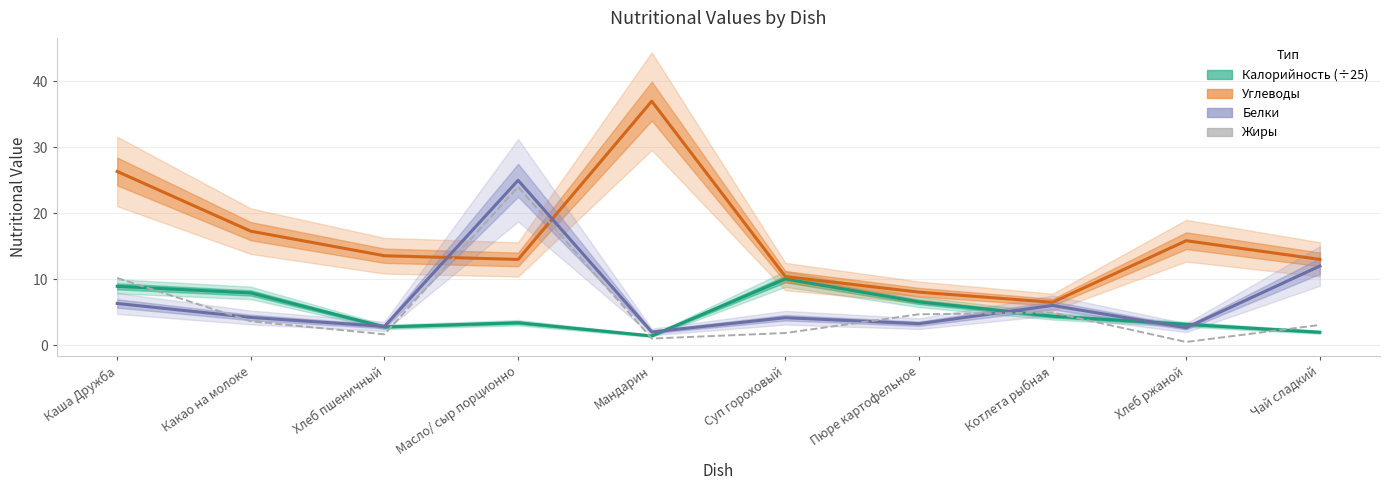

Which series has the largest total across all categories?

Углеводы